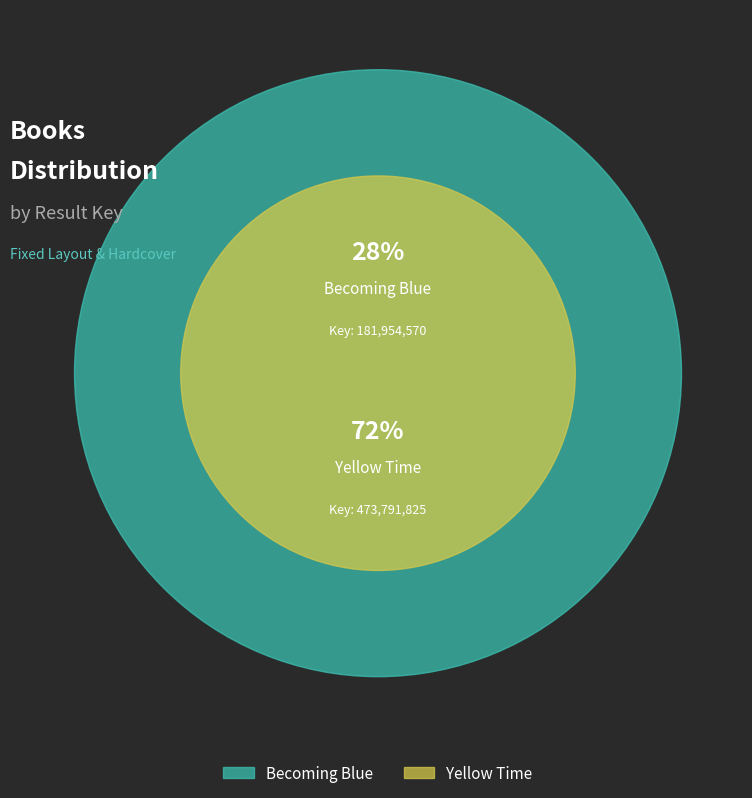

What is the smallest slice in the pie chart?

Becoming Blue